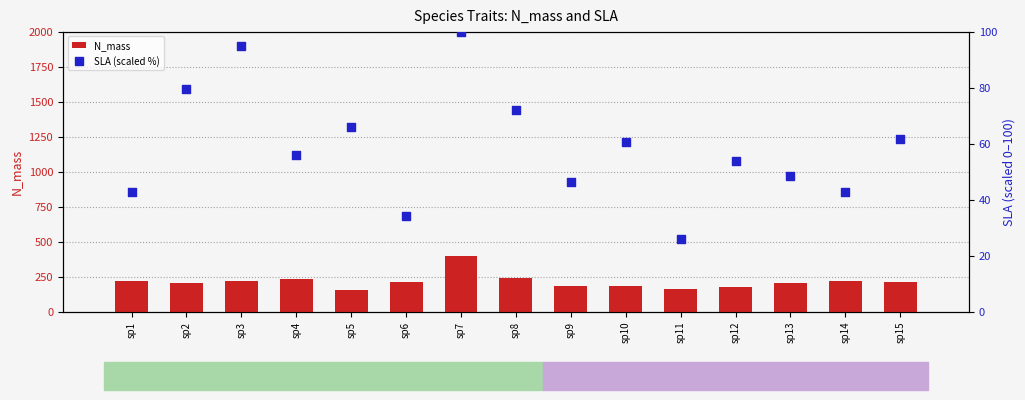

Which series has the widest spread of Y values?

N_mass